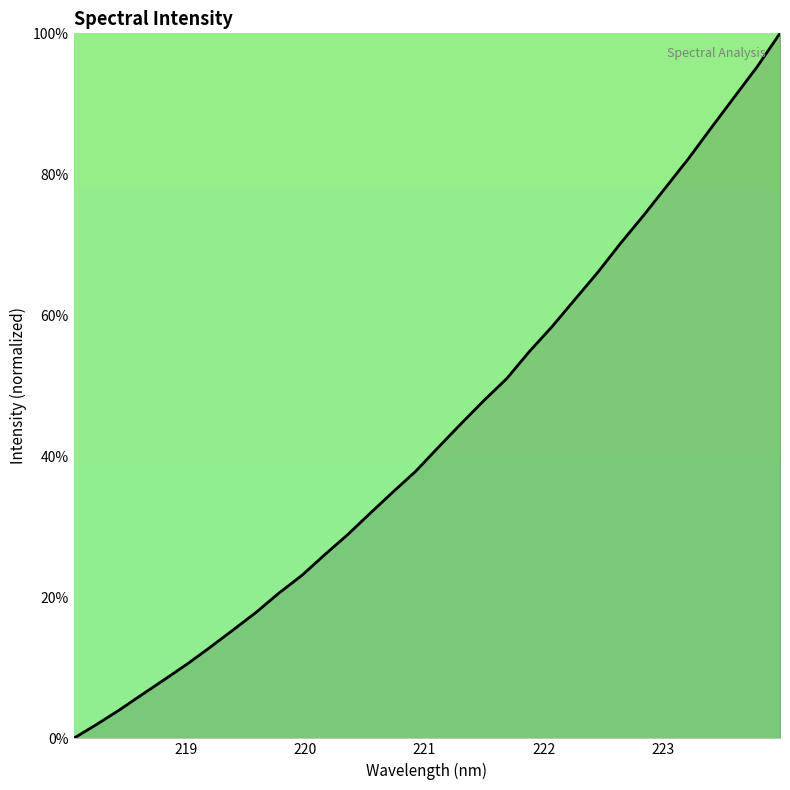

What is the difference between the maximum and minimum values?

100.0